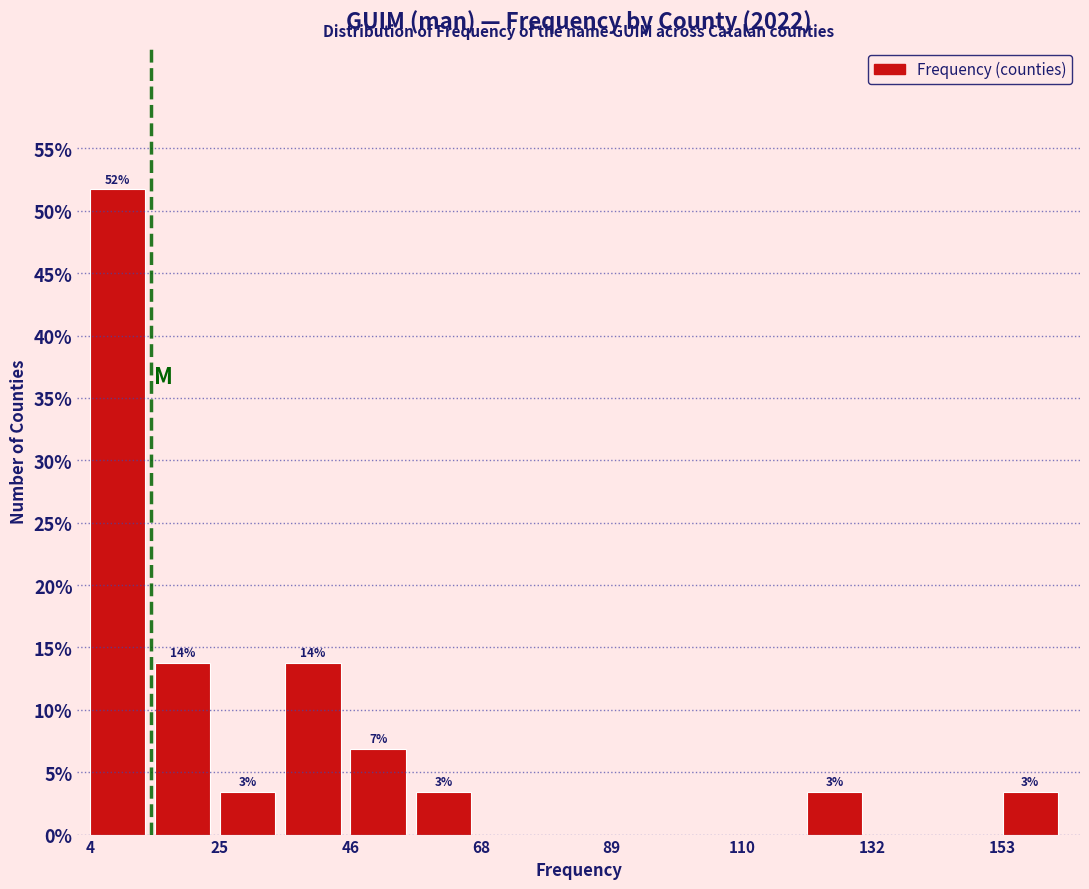

Around what value on the x-axis is the tallest bar? Give the approximate position of its centre, as read against the axis.

10